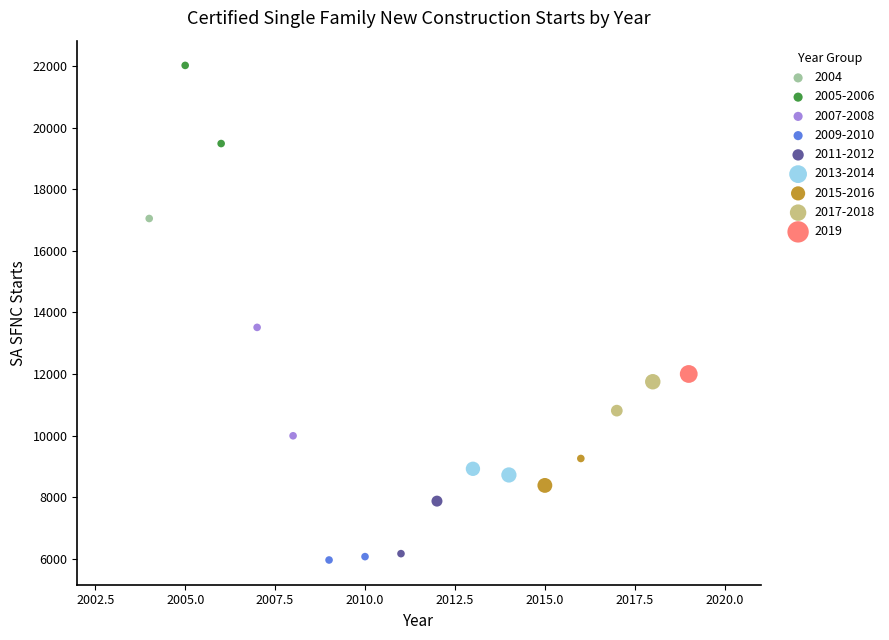

What are all the series names shown in the legend?

2004, 2005-2006, 2007-2008, 2009-2010, 2011-2012, 2013-2014, 2015-2016, 2017-2018, 2019